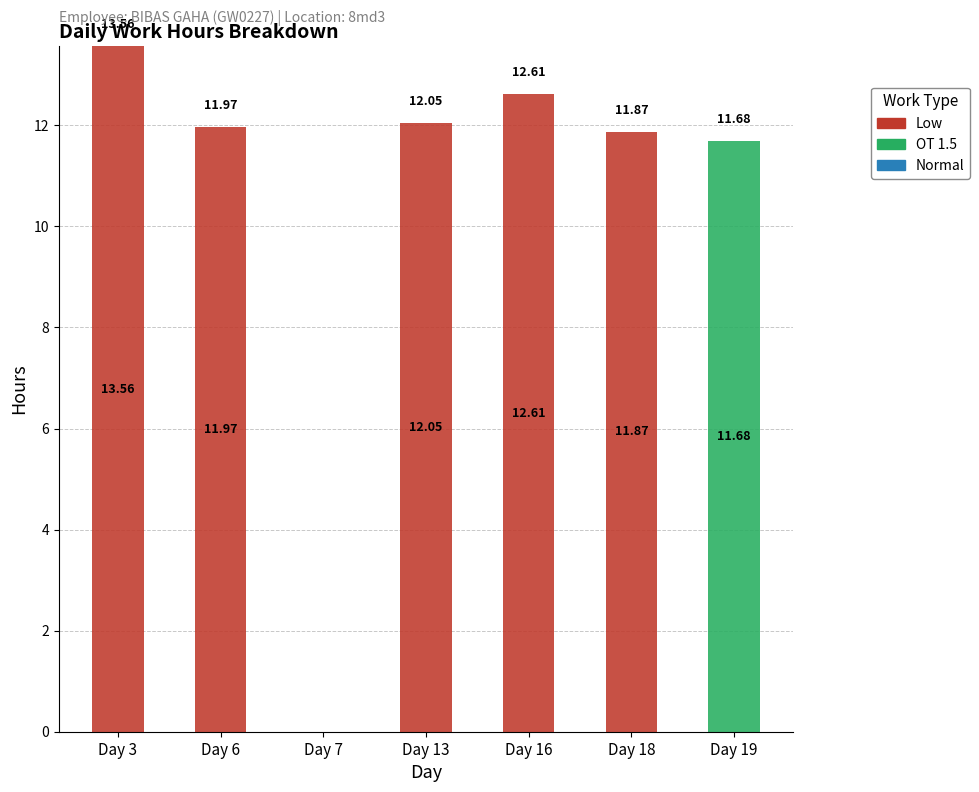

How many distinct data groups are displayed?

2